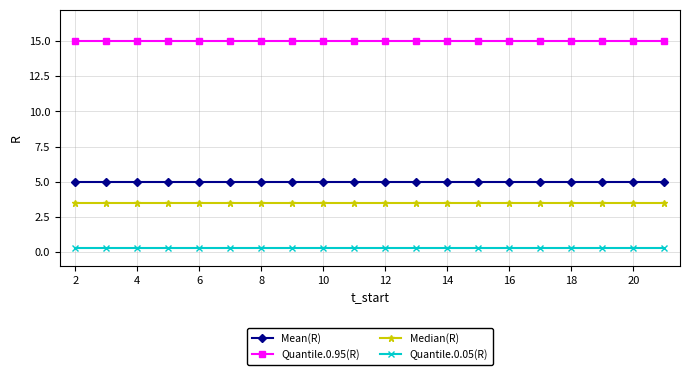

What is the highest value of the Median(R) series?

3.5